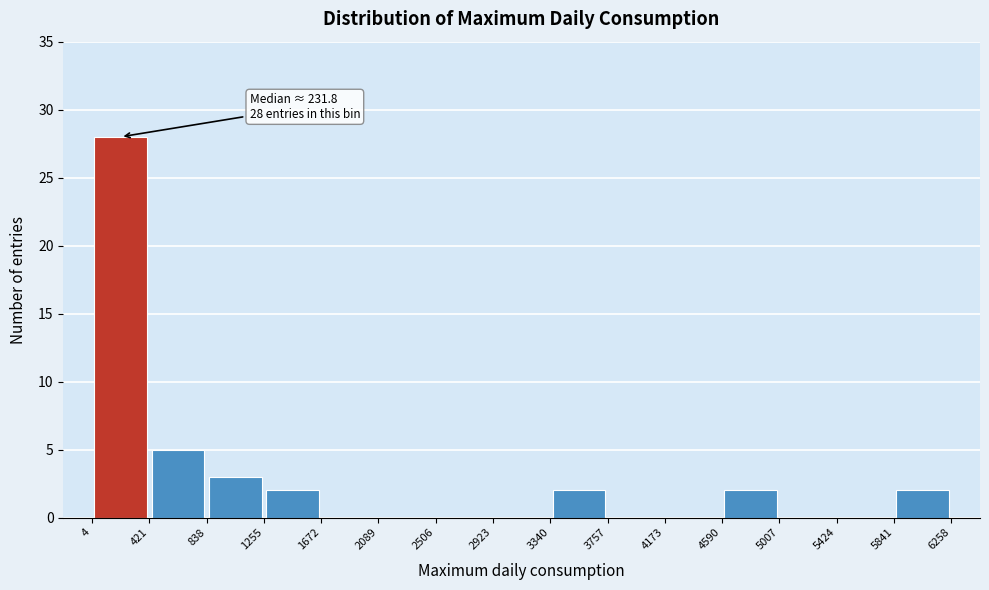

Which range on the x-axis has the tallest bar?

4 to 421